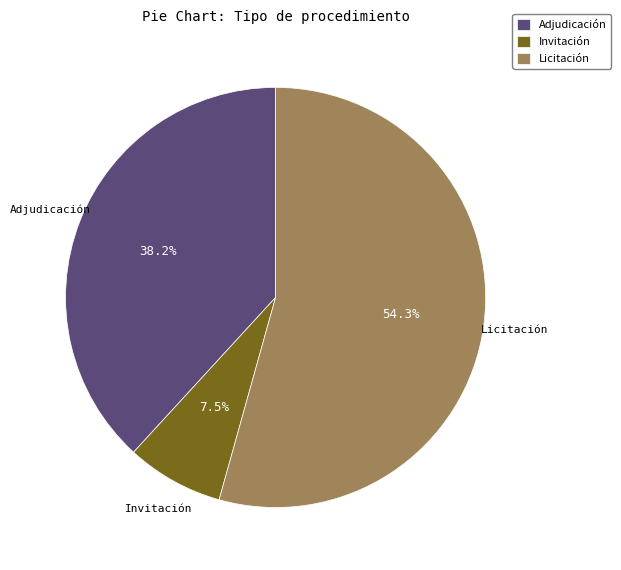

What is the majority slice?

Licitación